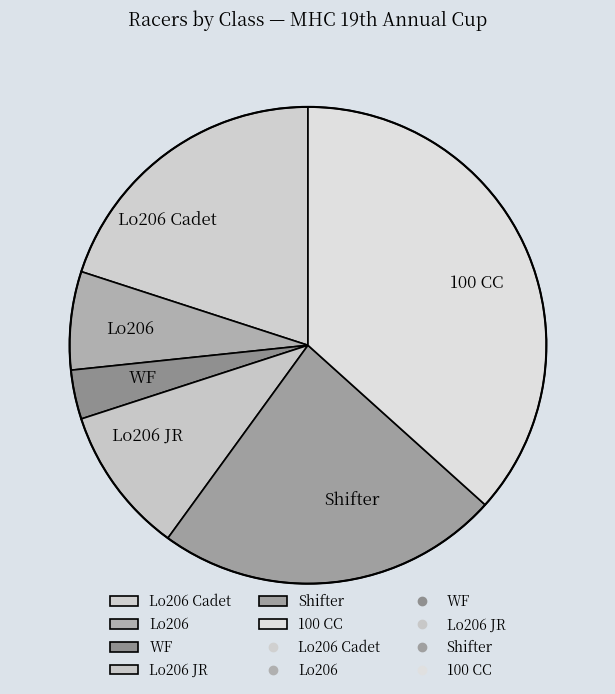

True or false: Shifter accounts for 23% of the total.

True